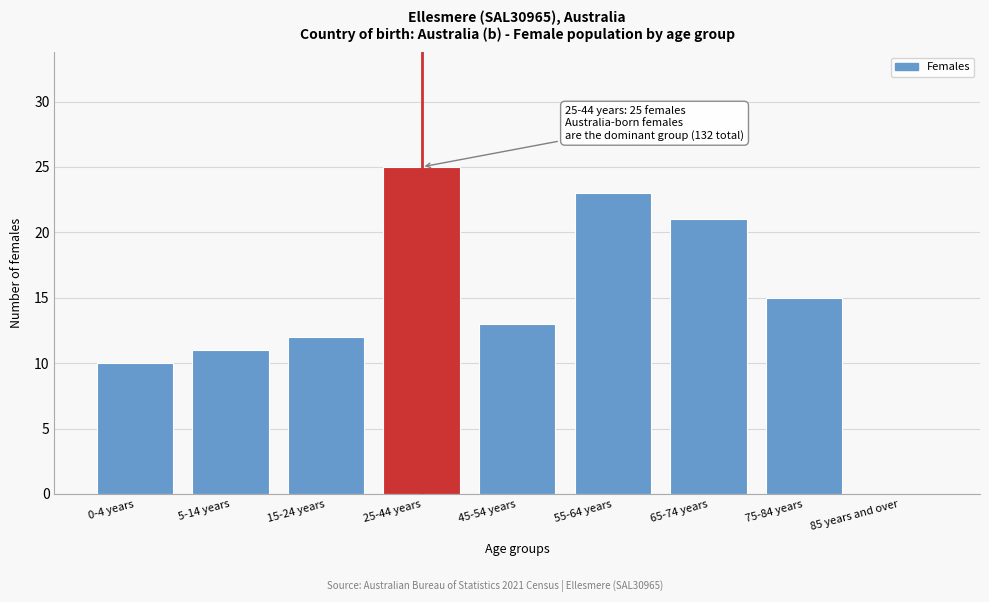

Reading left to right, what are all the values shown in this chart?

0-4 years=10	5-14 years=11	15-24 years=12	25-44 years=25	45-54 years=13	55-64 years=23	65-74 years=21	75-84 years=15	85 years and over=0